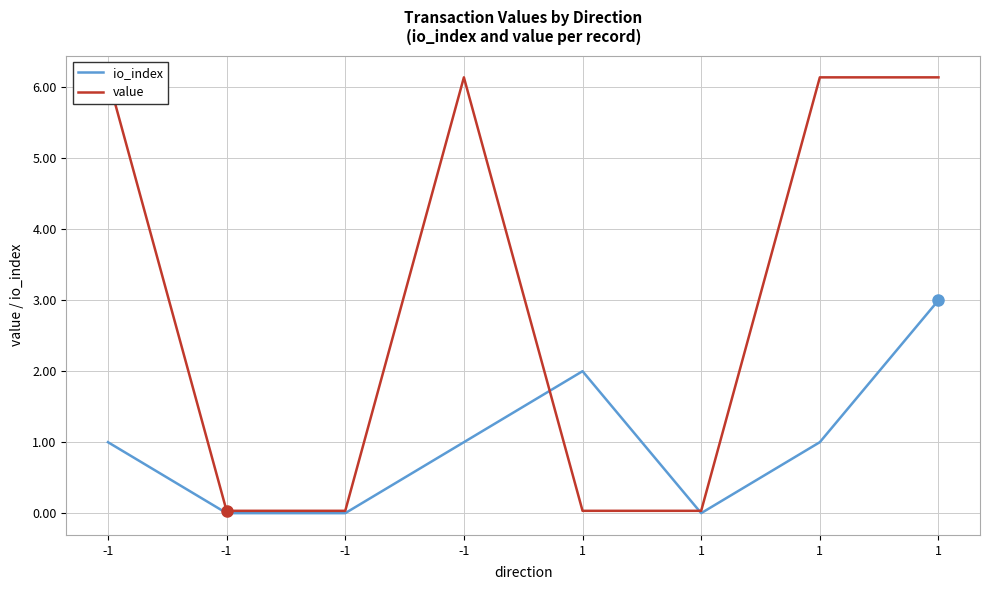

True or false: value and io_index cross at least once.

True